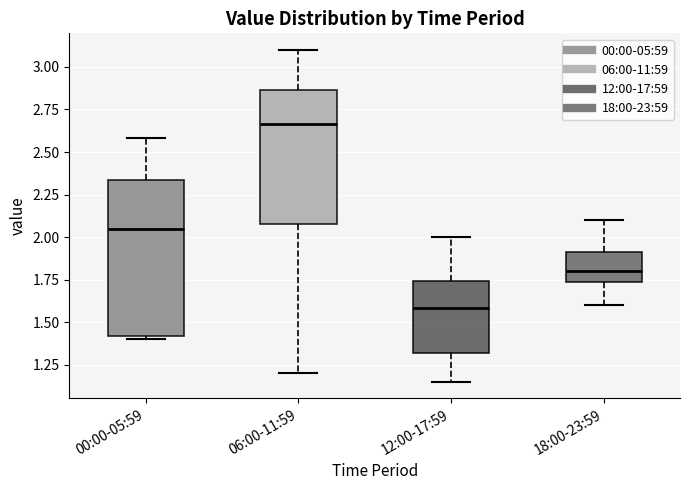

Reading left to right, transcribe this box plot: for each box, give where its median line is, the range the box spans, and where its two whiskers end, as read against the y-axis. The values are not printed on the chart, so give them approximately, as read against the axis.

00:00-05:59: median 2.05, box 1.40 to 2.35, whiskers 1.40 (just below the box's lower edge) to 2.60
06:00-11:59: median 2.65, box 2.10 to 2.85, whiskers 1.20 to 3.10
12:00-17:59: median 1.60, box 1.30 to 1.75, whiskers 1.15 to 2.00
18:00-23:59: median 1.80, box 1.75 to 1.90, whiskers 1.60 to 2.10